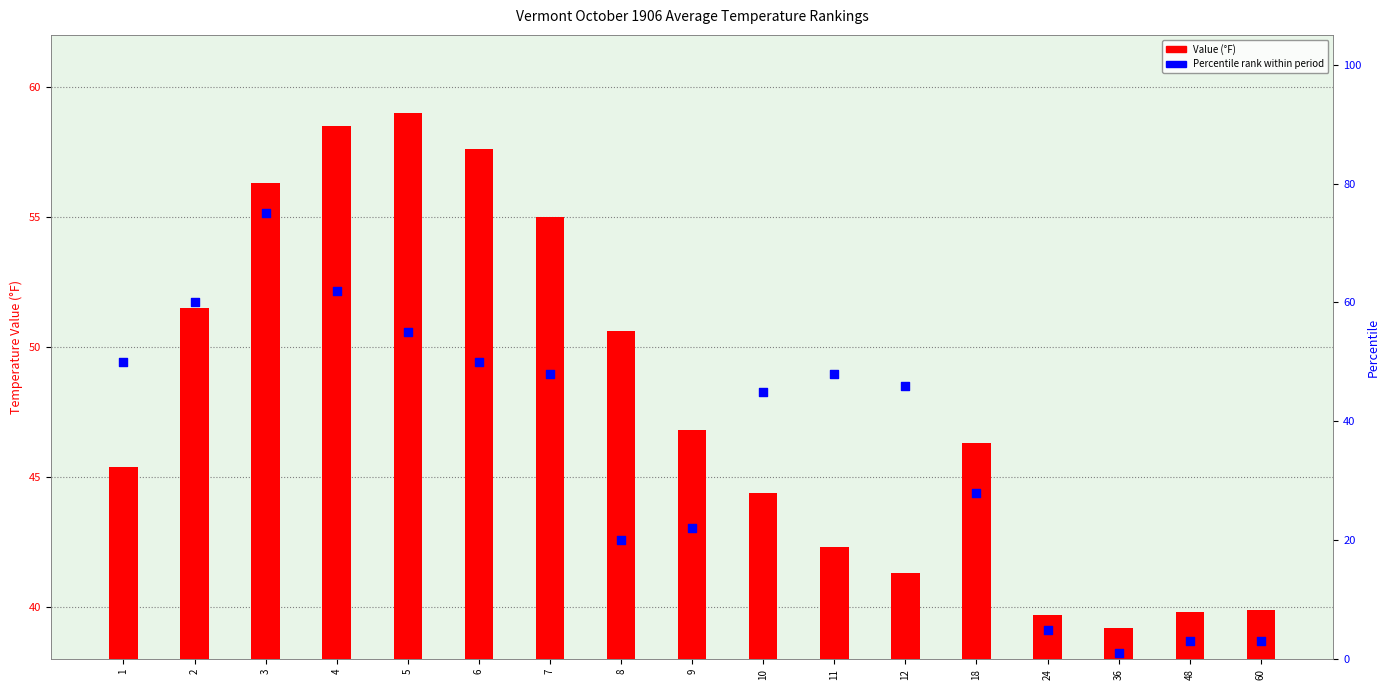

Is the value of Value (°F) at 12 greater than the value of Percentile rank at 60?

Yes